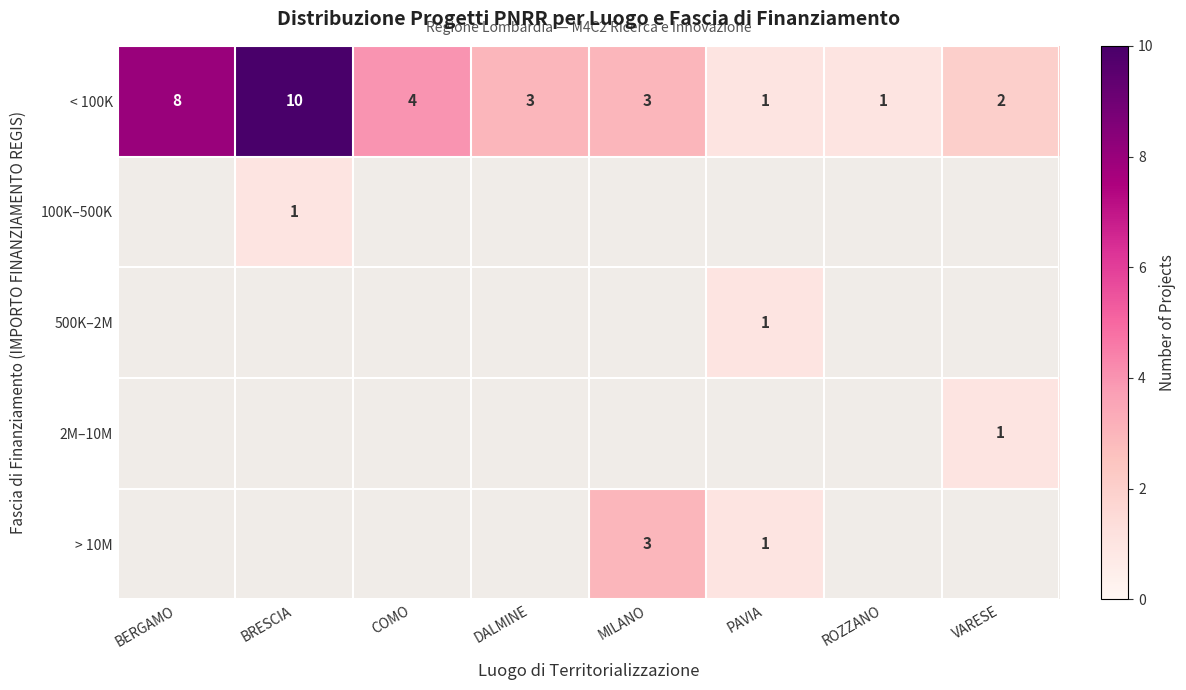

How many categories are shown in the chart?

8